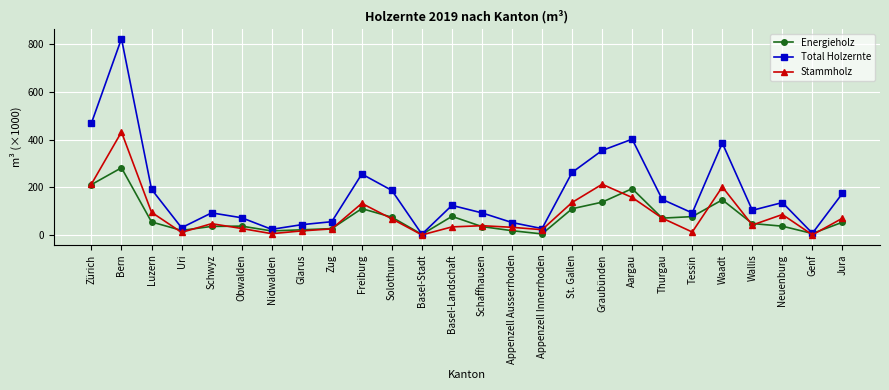

True or false: Total Holzernte has more than 1 points higher than both neighbors.

True